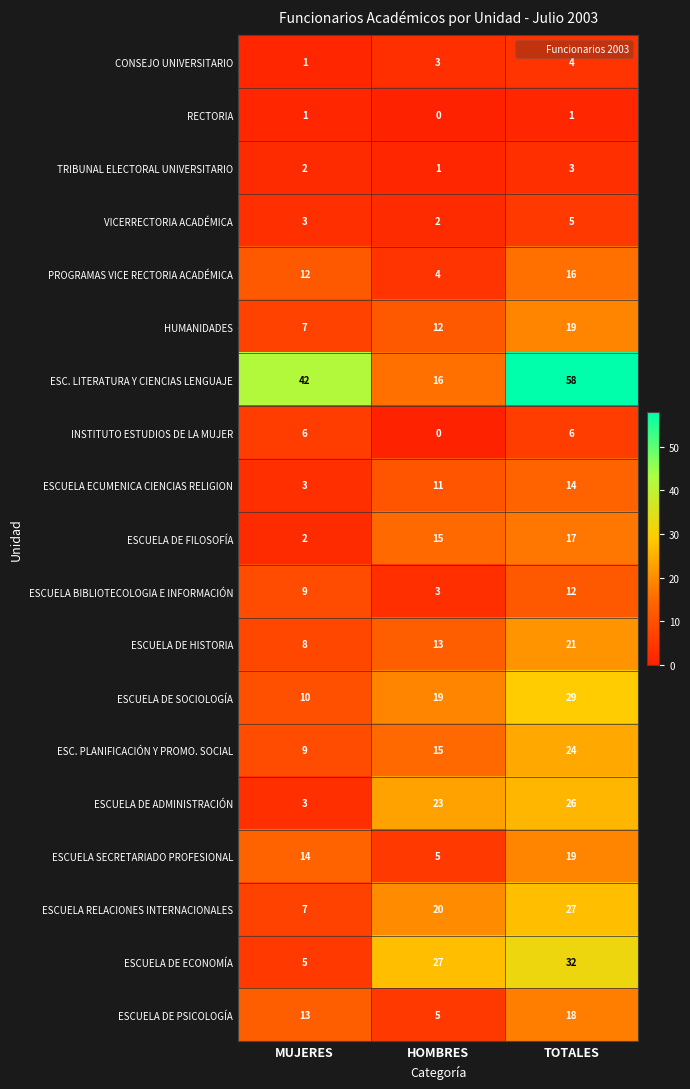

How many ESCUELA DE ECONOMÍA values are between 5 and 32?

3